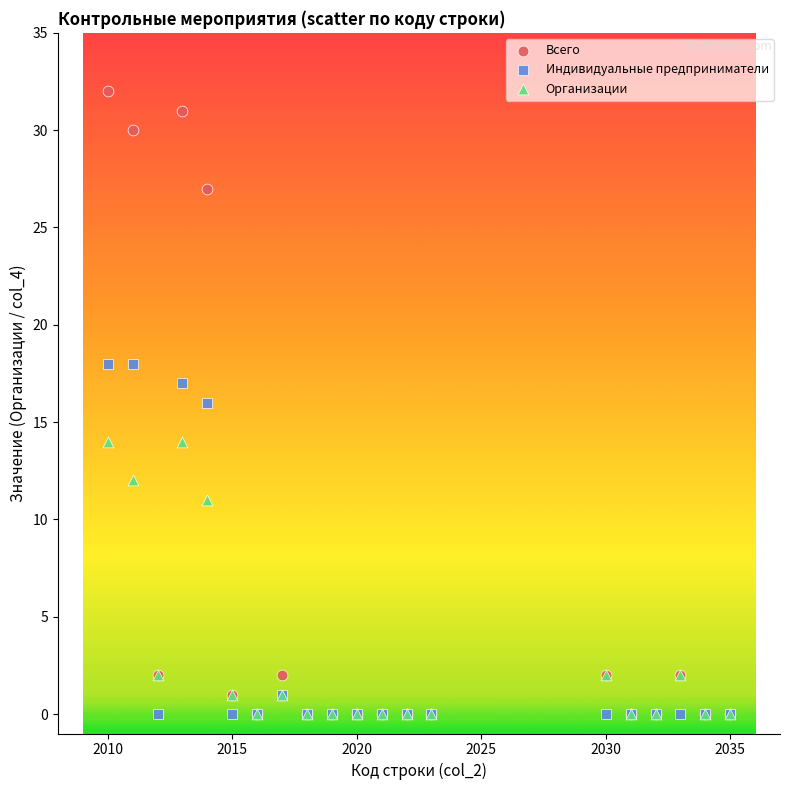

Which series reaches the maximum Y coordinate?

Всего